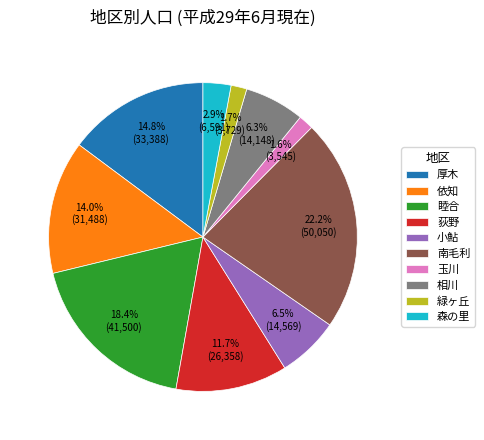

Is it true that 小鮎 is 16% of the pie?

False